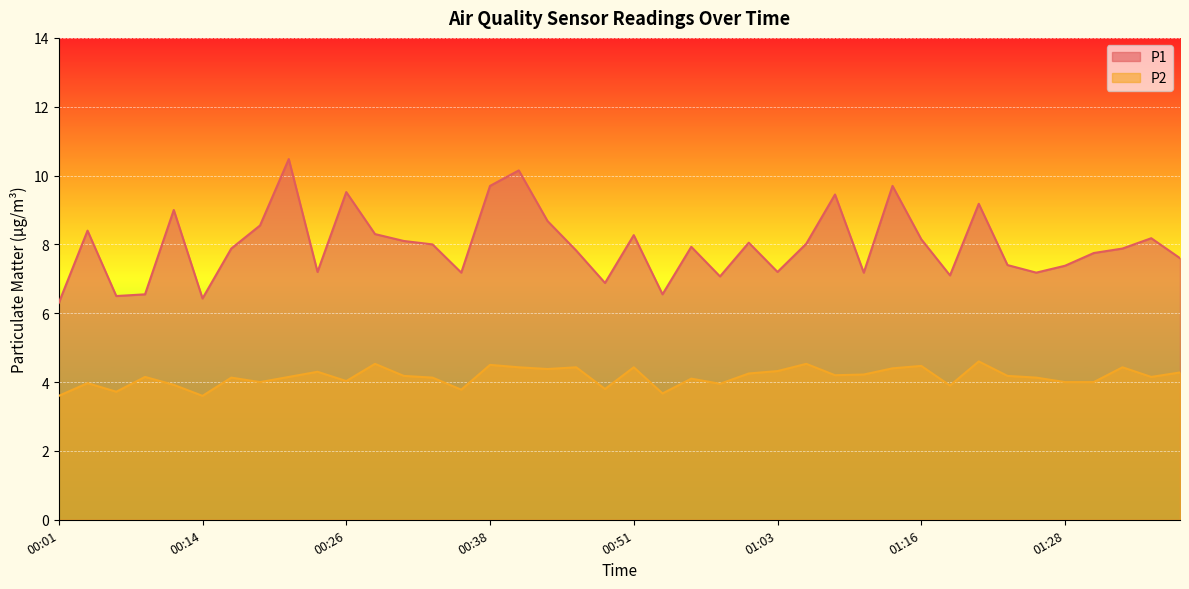

True or false: P1 and P2 cross at least once.

False